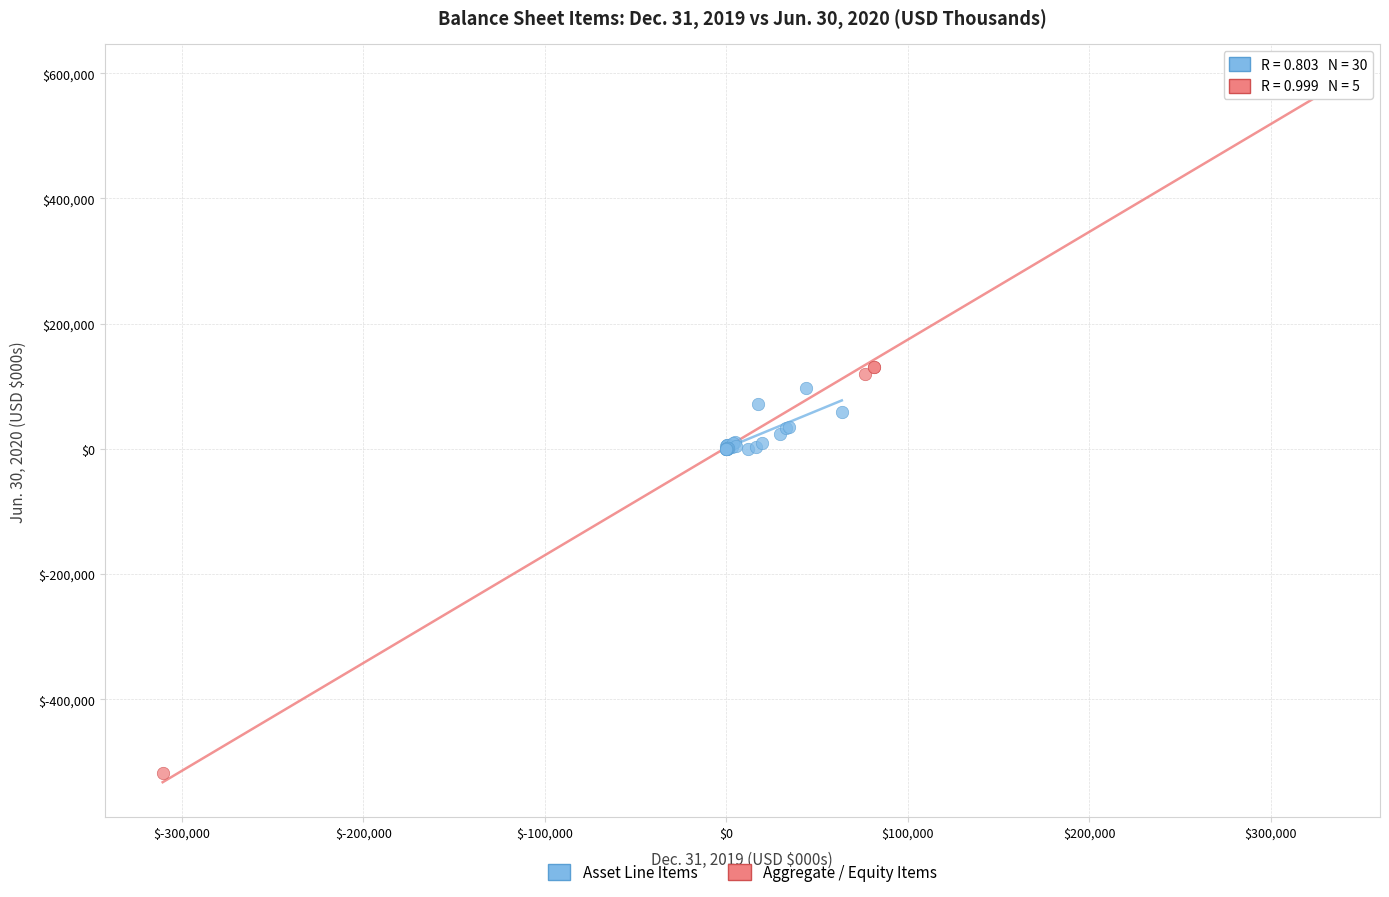

Which series reaches the minimum Y coordinate?

Aggregate / Equity Items